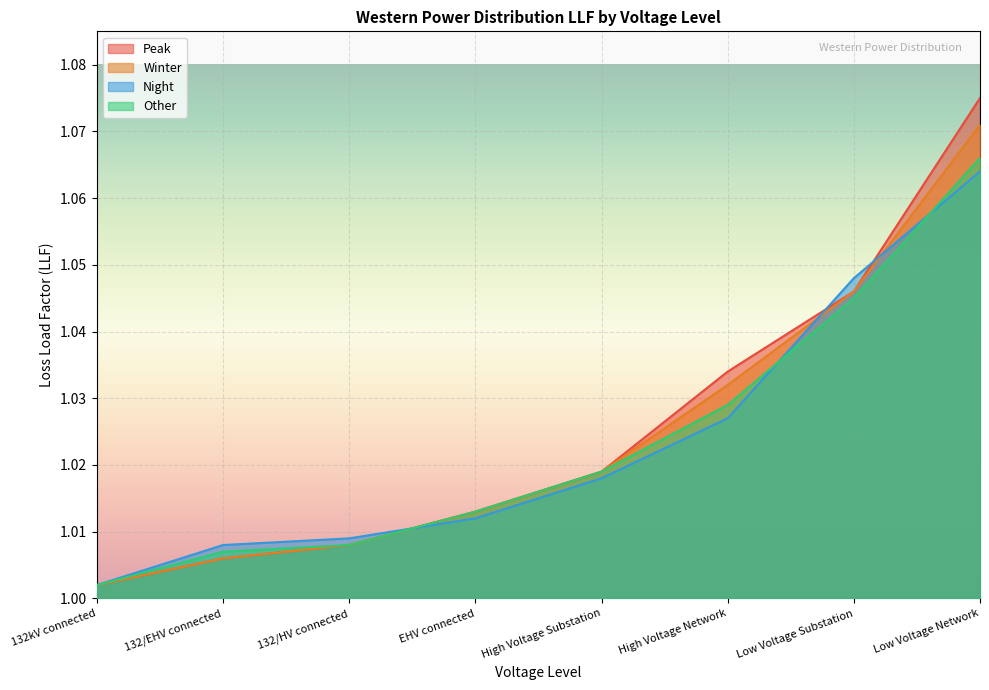

What value does the Other series have at 132/EHV connected?

1.0